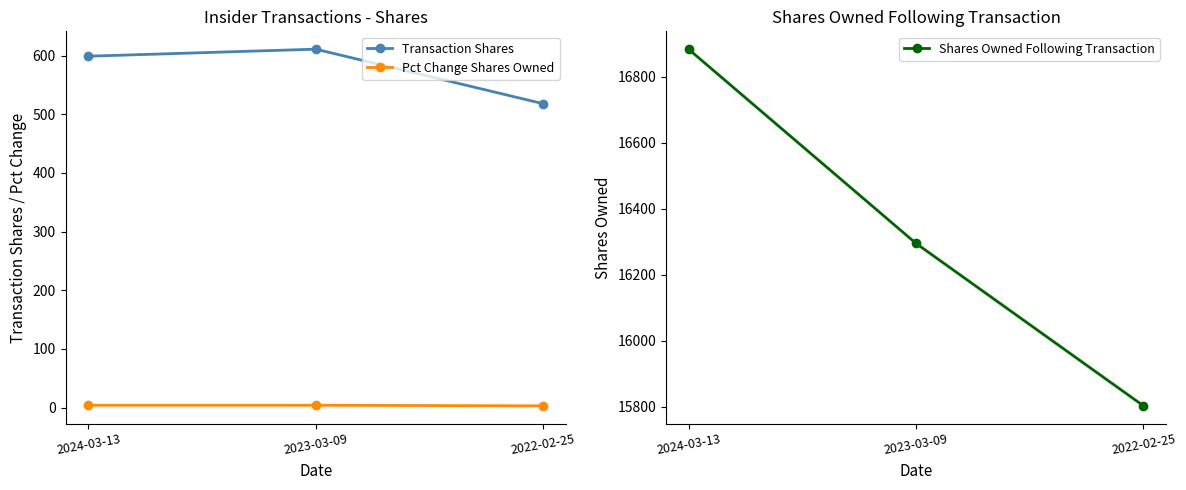

Which series has the largest range (max minus min)?

Shares Owned Following Transaction